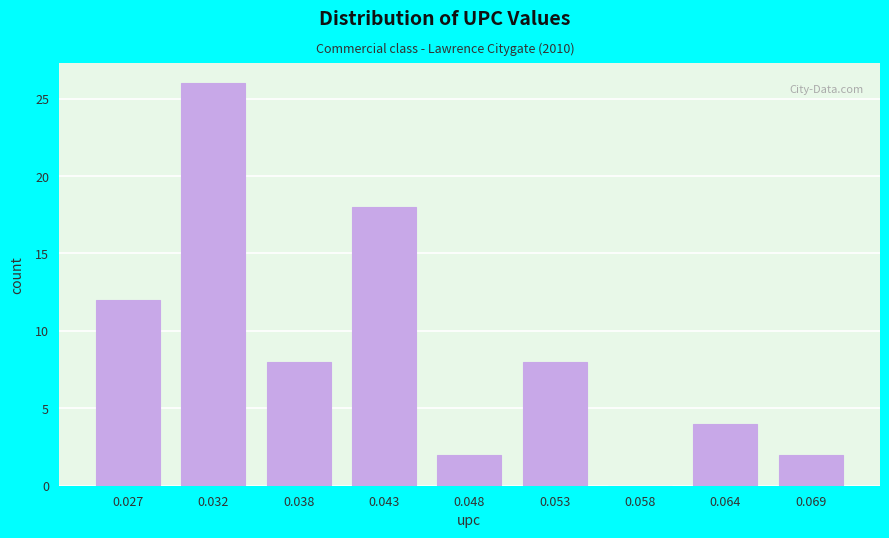

Reading left to right, what are all the values shown in this chart?

0.027=12	0.032=26	0.038=8	0.043=18	0.048=2	0.053=8	0.058=0	0.064=4	0.069=2